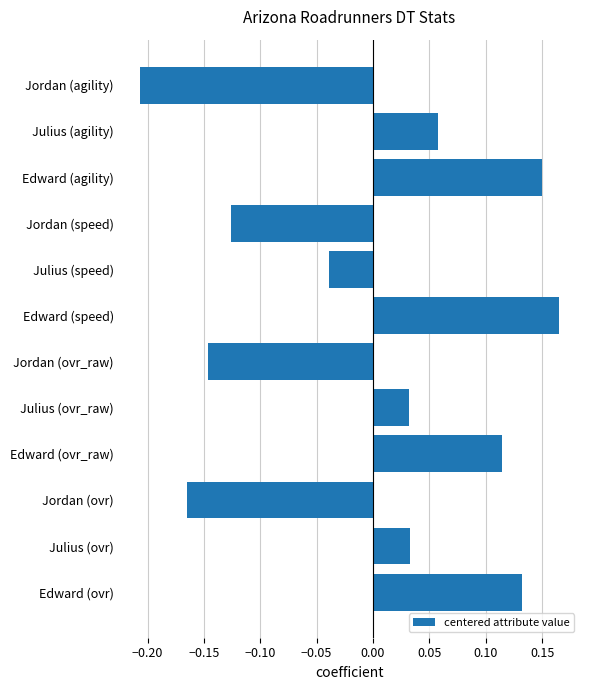

True or false: the data shows -0.2 at Jordan (ovr_raw).

False